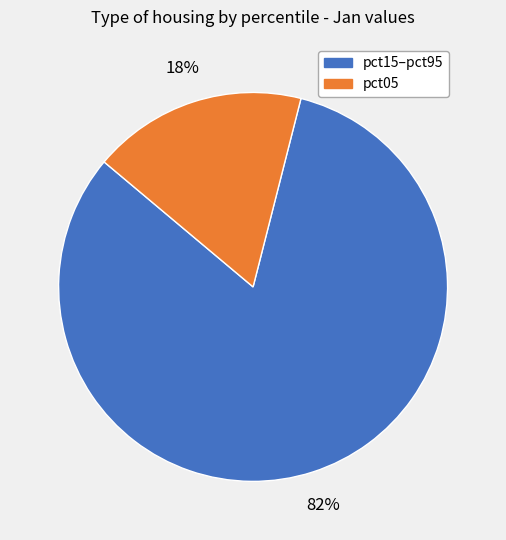

To the nearest percent, what is the difference between the largest and smallest slice percentages?

64%